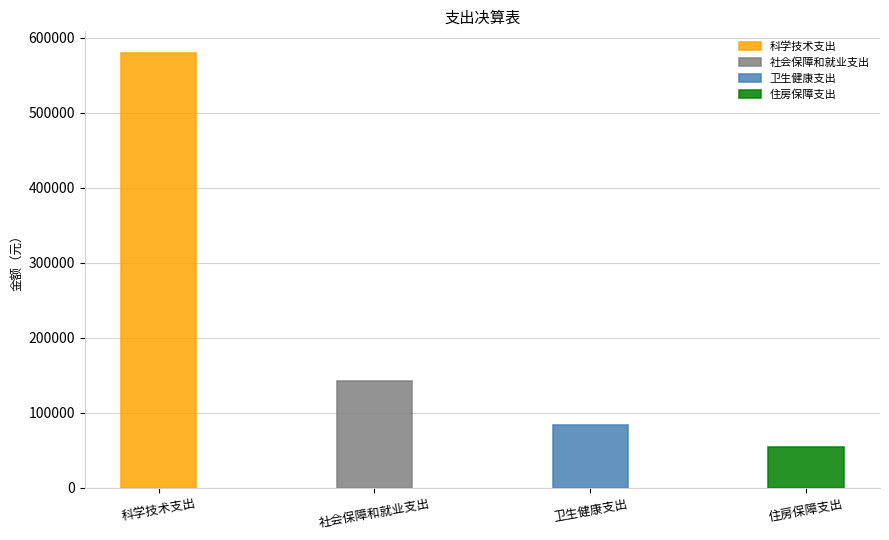

How many data points in 卫生健康支出 are above 0?

1